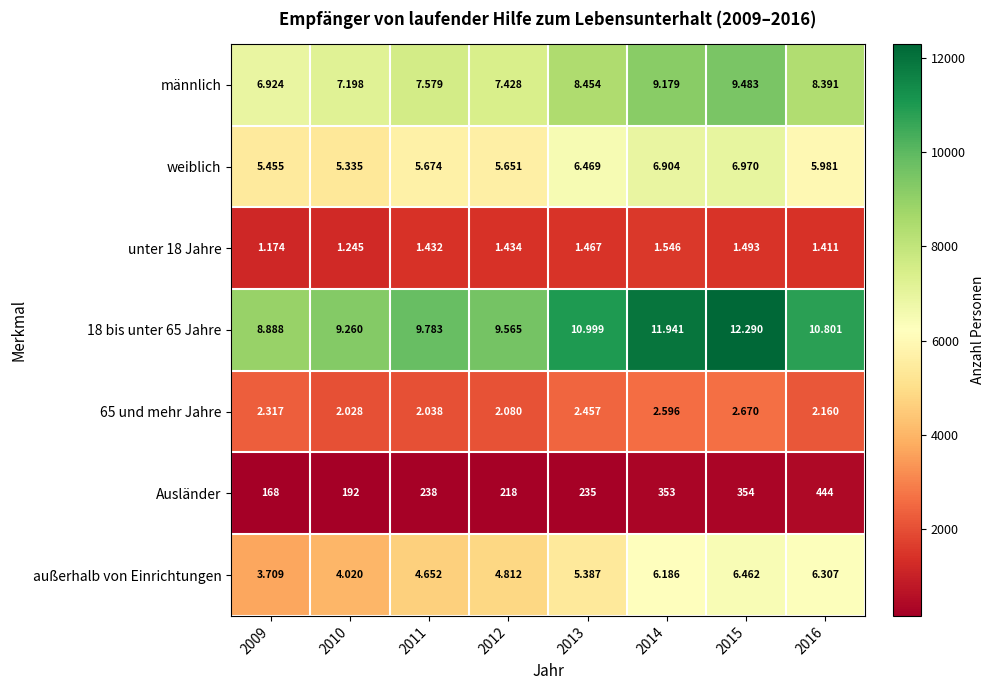

Count the number of categories in the chart.

8